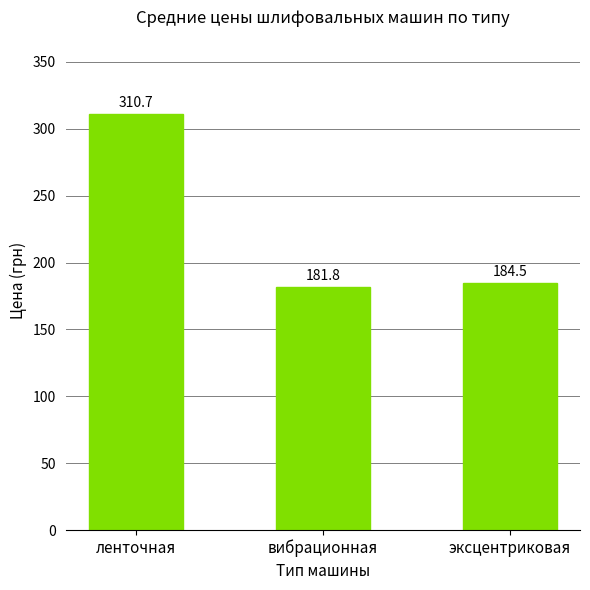

Where is the data nearest to the value 246?

эксцентриковая